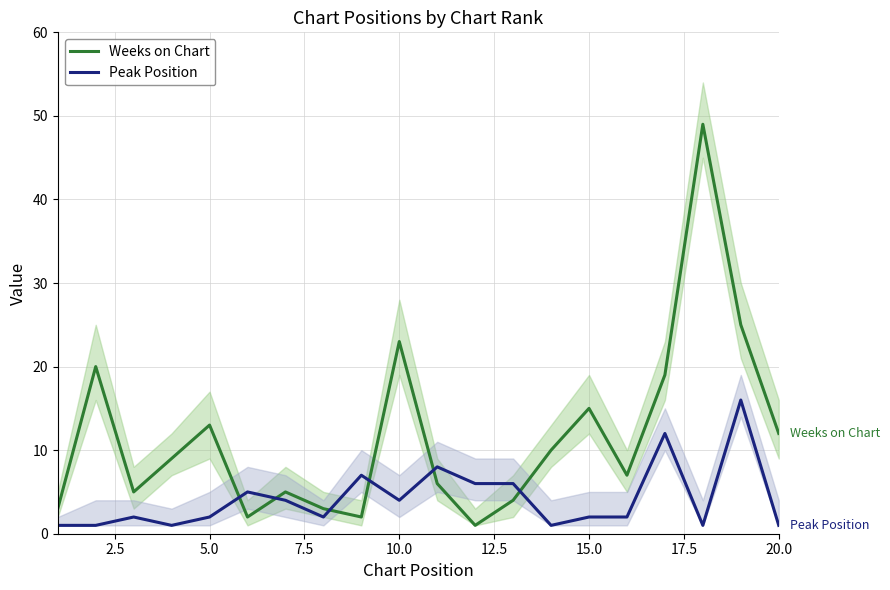

Reading left to right, what are all the values shown in this chart?

Weeks on Chart: 3	20	5	9	13	2	5	3	2	23	6	1	4	10	15	7	19	49	25	12
Peak Position: 1	1	2	1	2	5	4	2	7	4	8	6	6	1	2	2	12	1	16	1